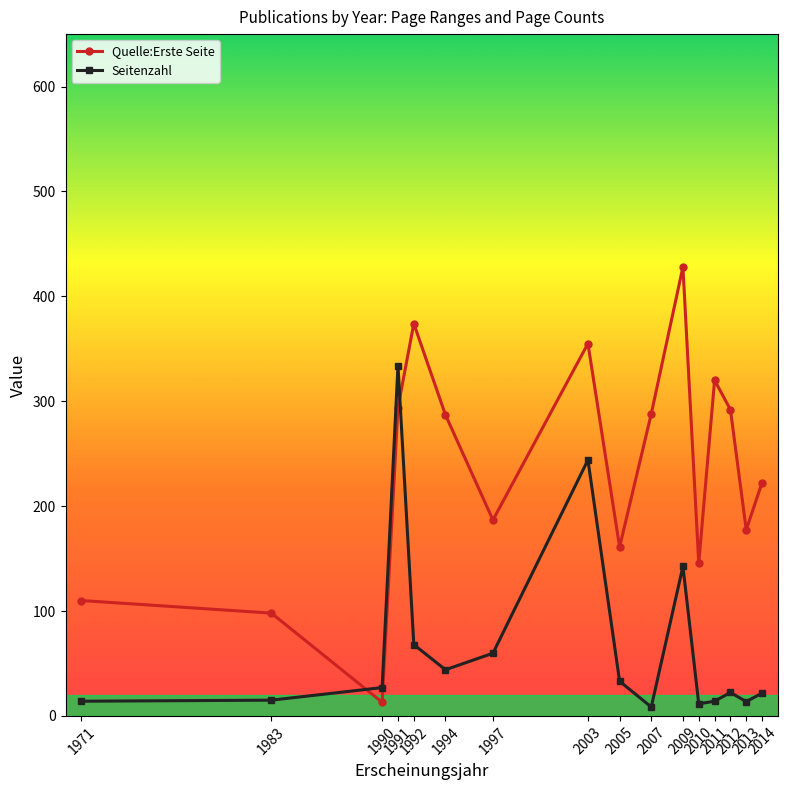

Which series has the largest range (max minus min)?

Quelle:Erste Seite